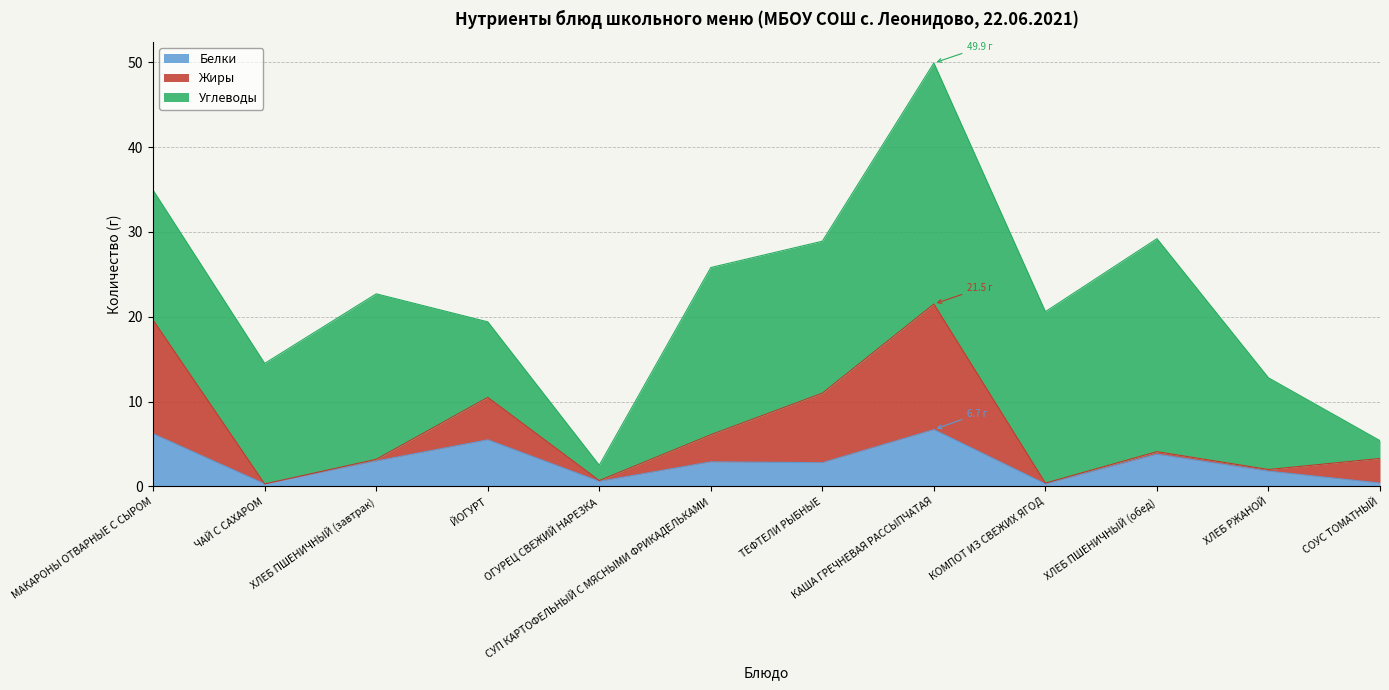

At which category is the sum across all series the highest?

КАША ГРЕЧНЕВАЯ РАССЫПЧАТАЯ